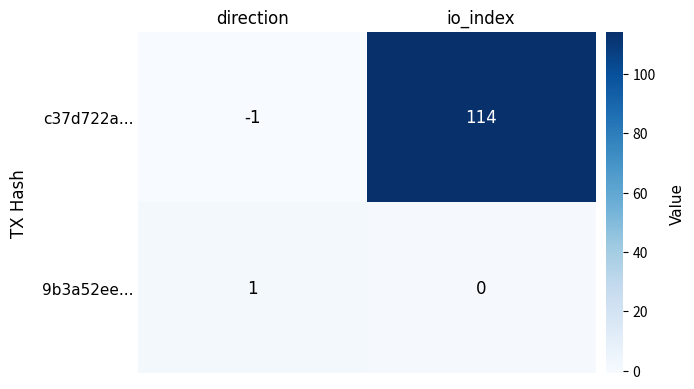

What is the sum of all c37d722a... values?

113